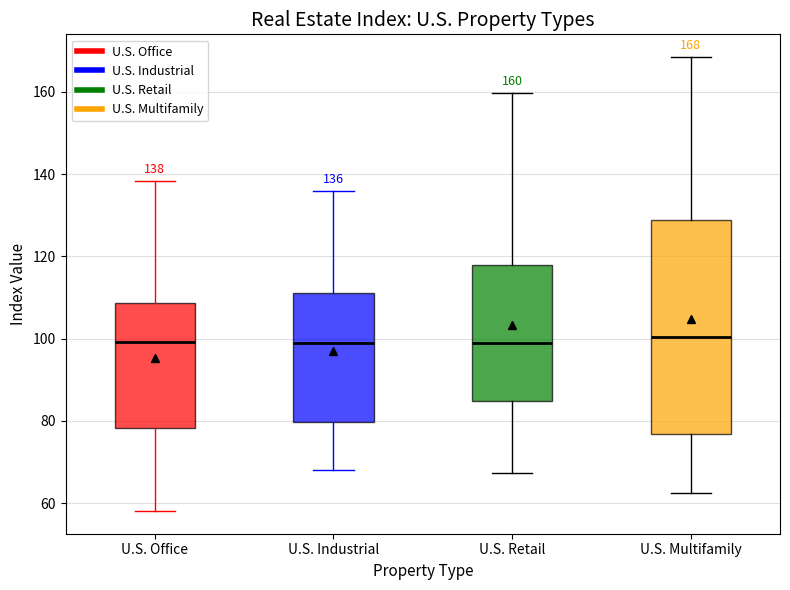

Which box is the tallest, from its lower edge to its upper edge?

U.S. Multifamily